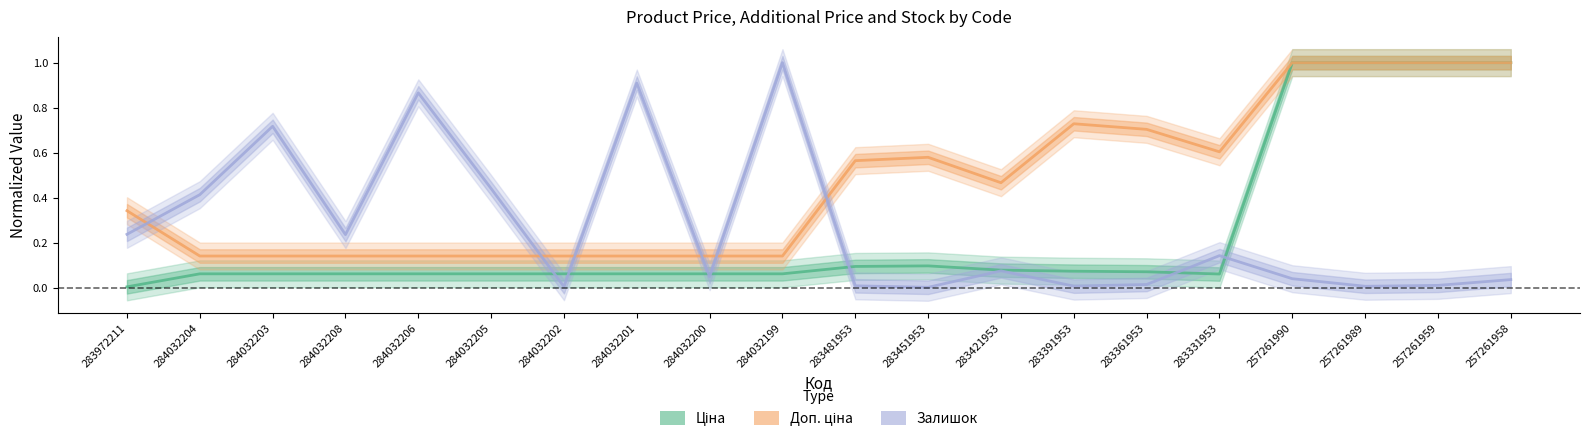

What are all the series names shown in the legend?

Ціна, Доп. ціна, Залишок